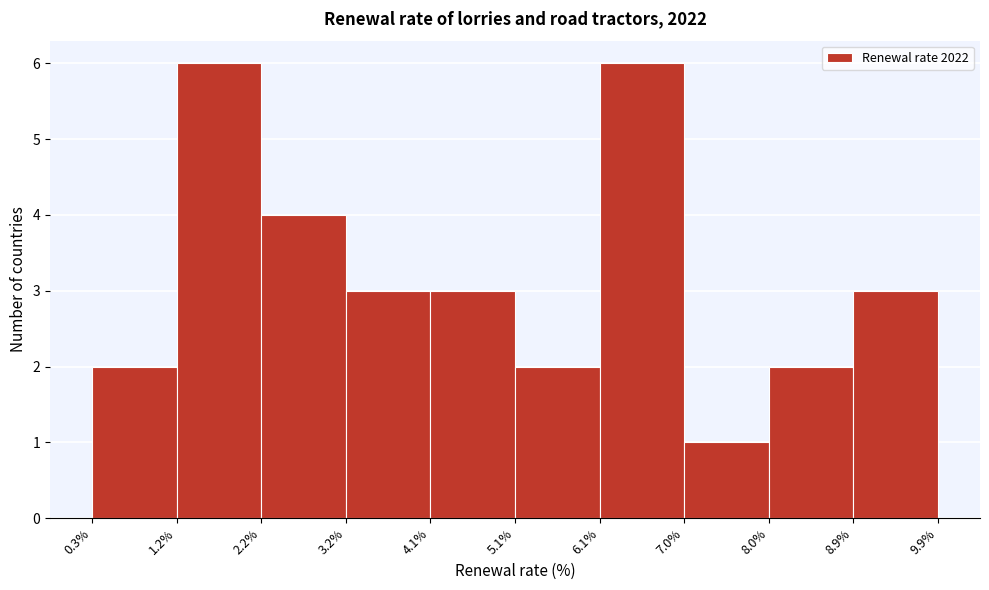

Reading left to right, list every bar in this chart as the range it spans on the x-axis followed by its height. The values are not printed on the chart, so give them approximately, as read against the axis.

0.3% to 1.2%: 2
1.2% to 2.2%: 6
2.2% to 3.2%: 4
3.2% to 4.1%: 3
4.1% to 5.1%: 3
5.1% to 6.1%: 2
6.1% to 7.0%: 6
7.0% to 8.0%: 1
8.0% to 8.9%: 2
8.9% to 9.9%: 3